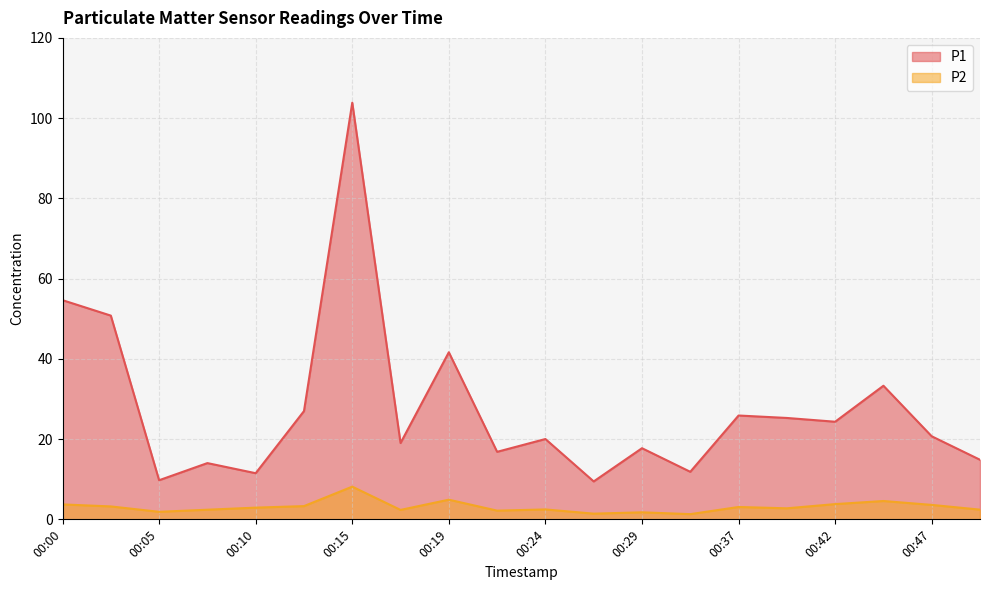

Is it true that P1 equals 14.0 at 00:07?

True